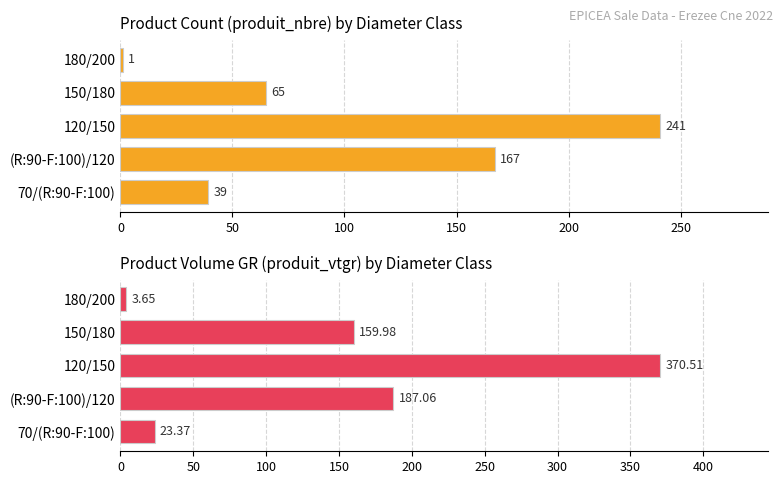

What is the difference between the second highest and second lowest values in the produit_vtgr series?

163.7